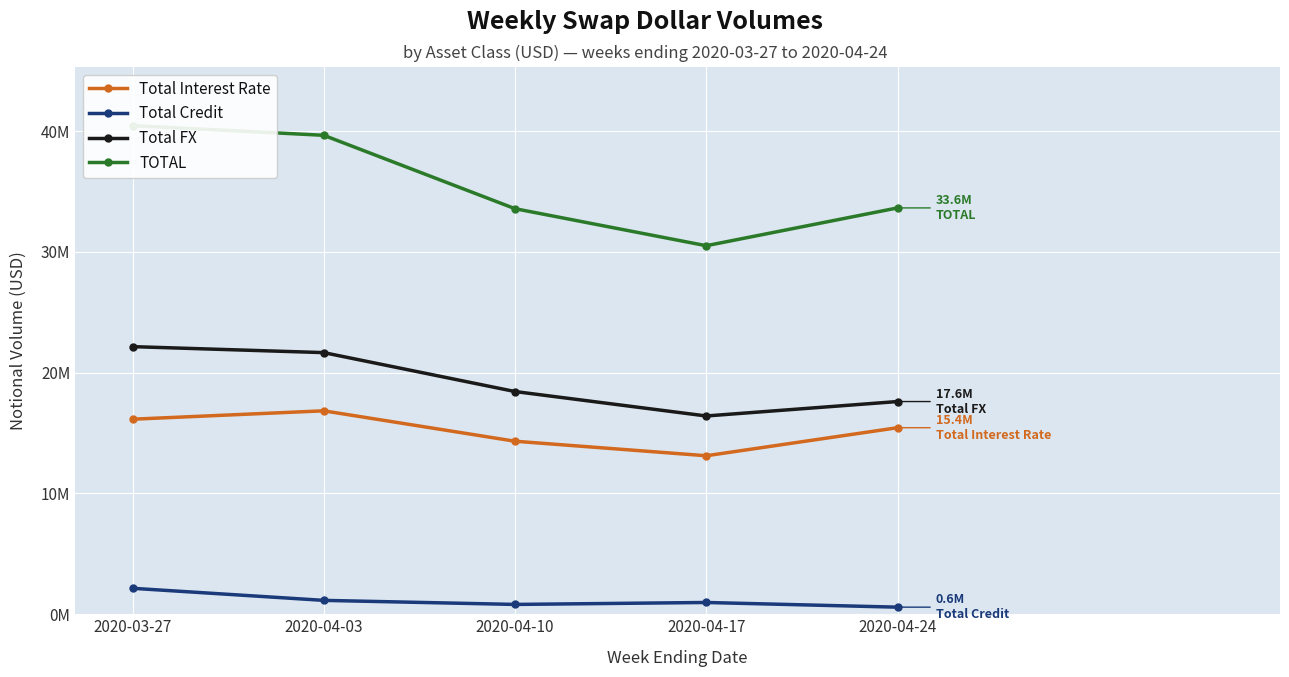

True or false: Total Interest Rate and Total Credit intersect in this chart.

False